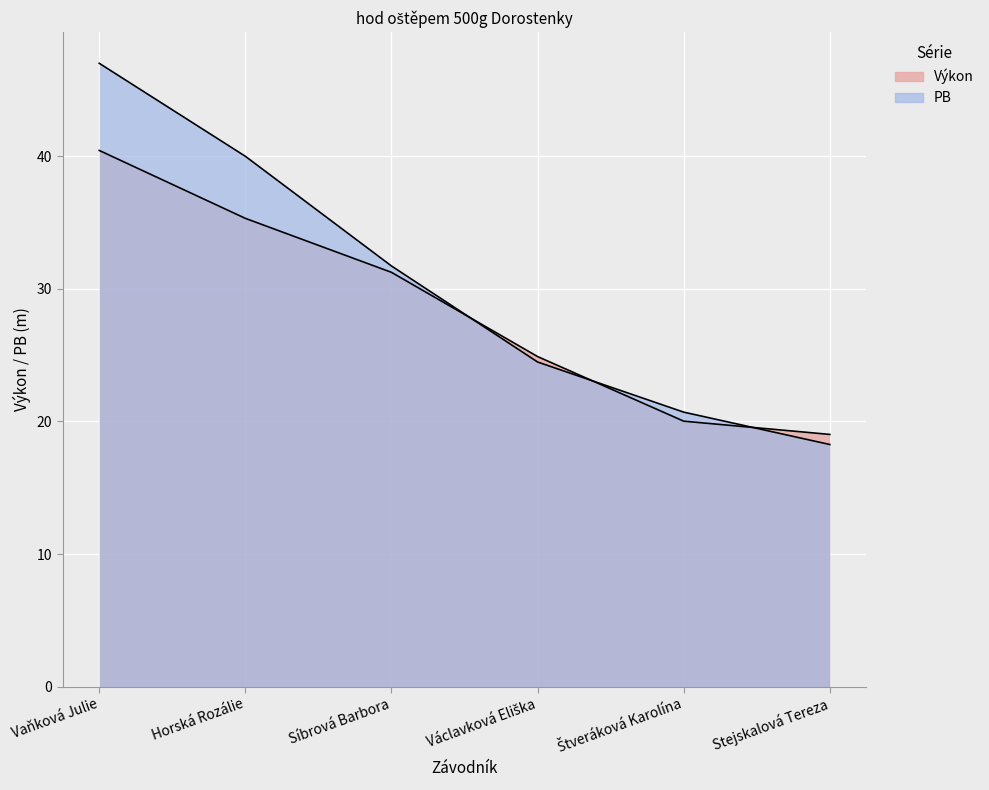

How many values in the PB series are below 31?

3